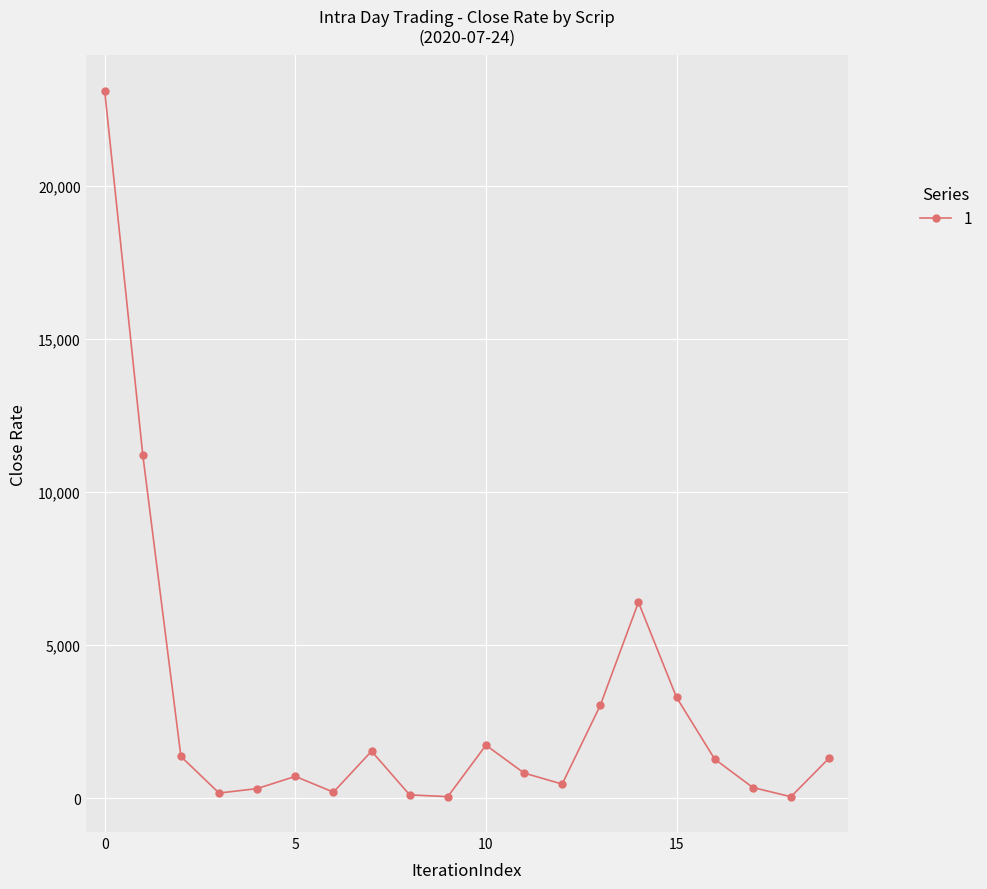

How many interior local valleys (lower than both neighbors) does the data have?

5